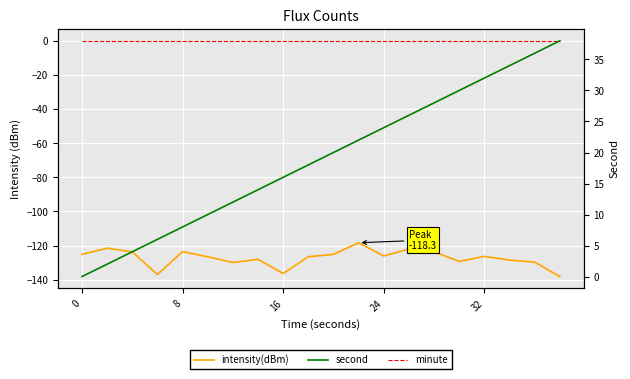

Count the number of categories in the chart.

20